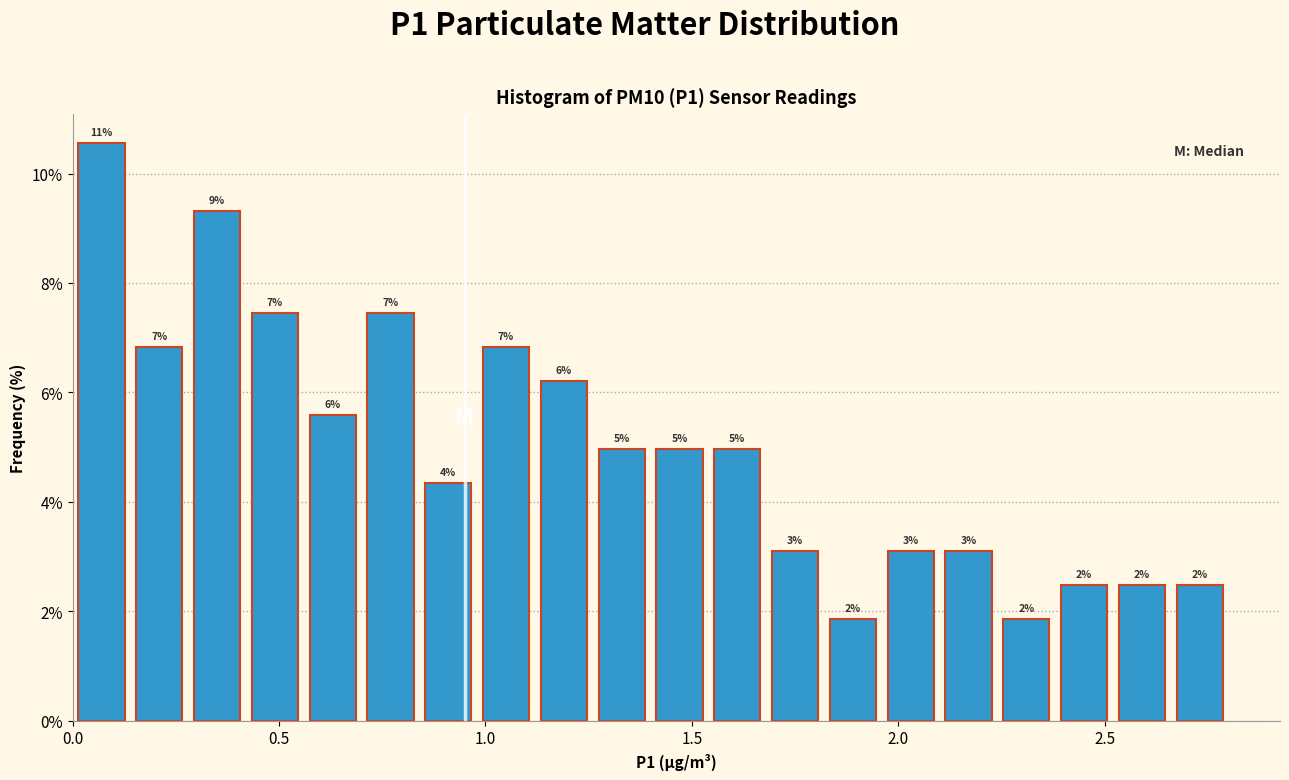

Around what value on the x-axis is the tallest bar? Give the approximate position of its centre, as read against the axis.

0.05